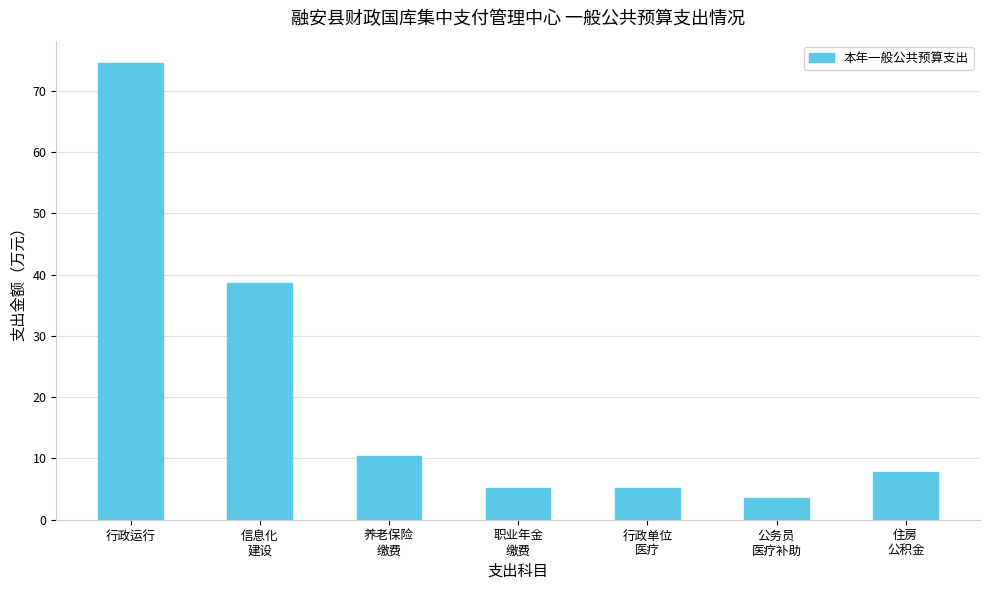

At which label is the value closest to 39?

信息化
建设